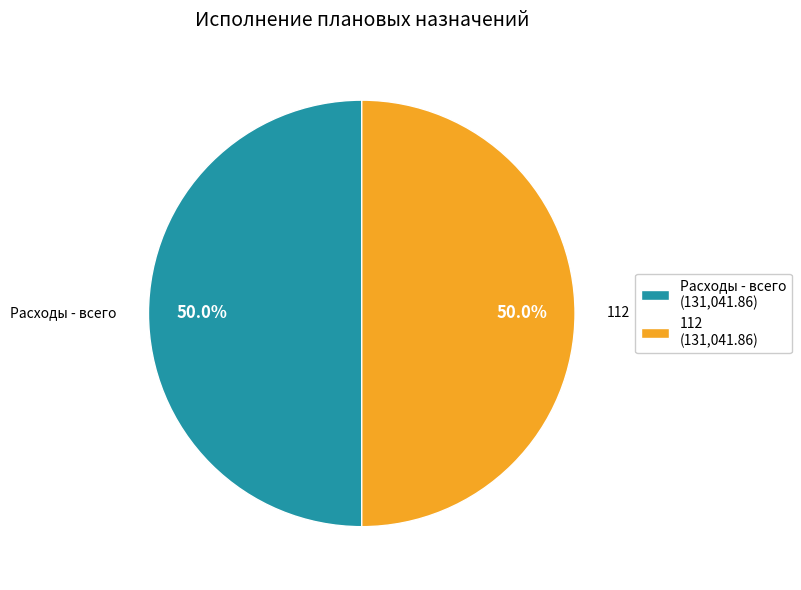

Count the number of slices in the pie.

2